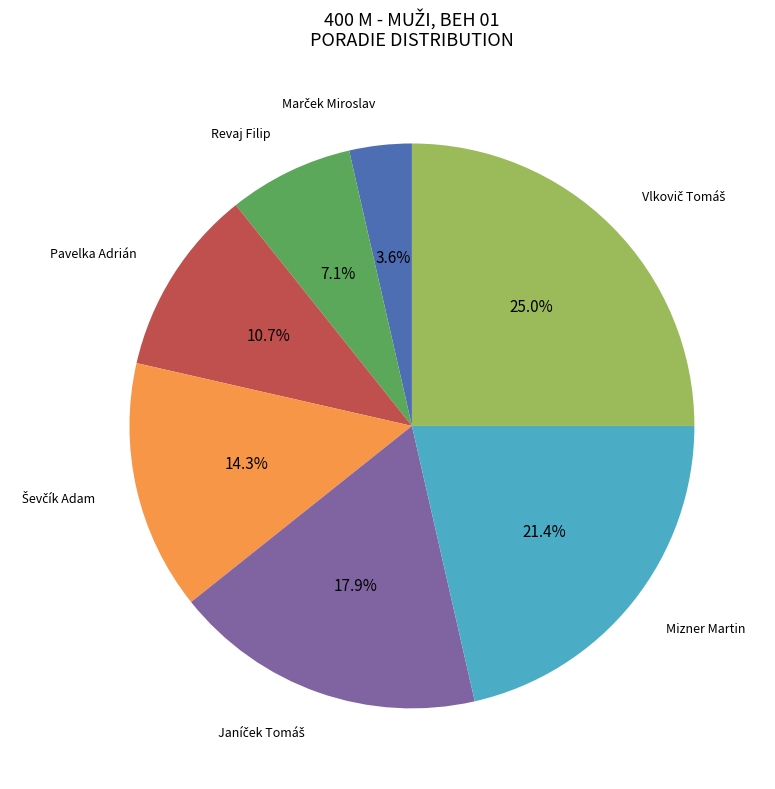

Is there a majority slice in this chart?

No